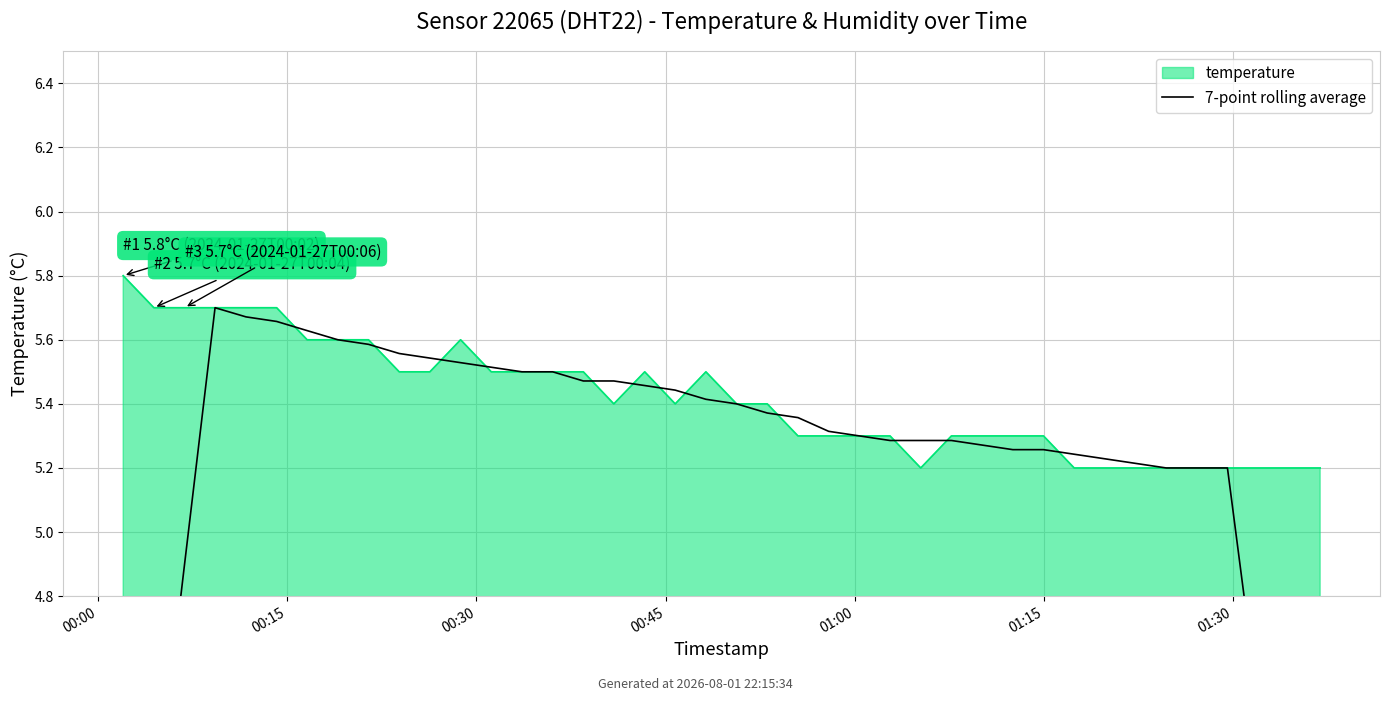

True or false: the data shows 5.6 at 8.

True